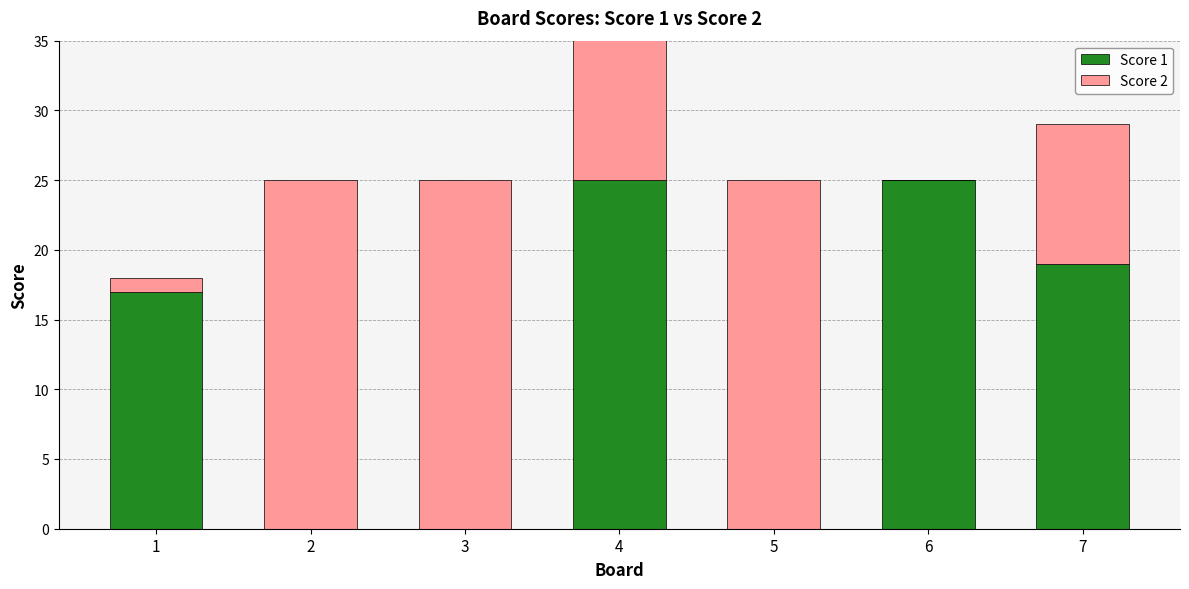

How many values in Score 1 are above zero?

4